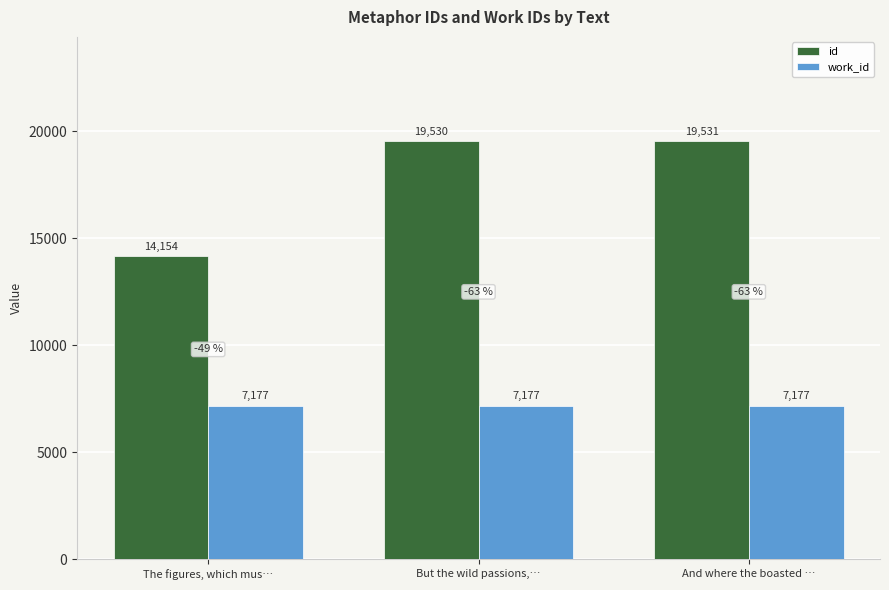

List the labels in order of id value, smallest first.

The figures, which mus…, But the wild passions,…, And where the boasted …